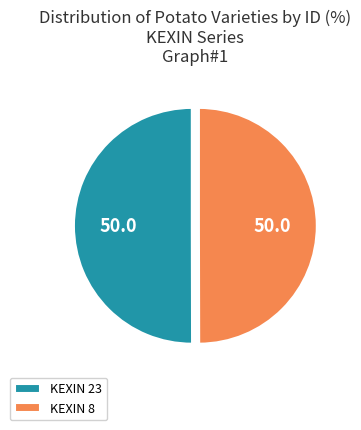

Do KEXIN 8 and KEXIN 23 together represent more than half of the pie?

Yes